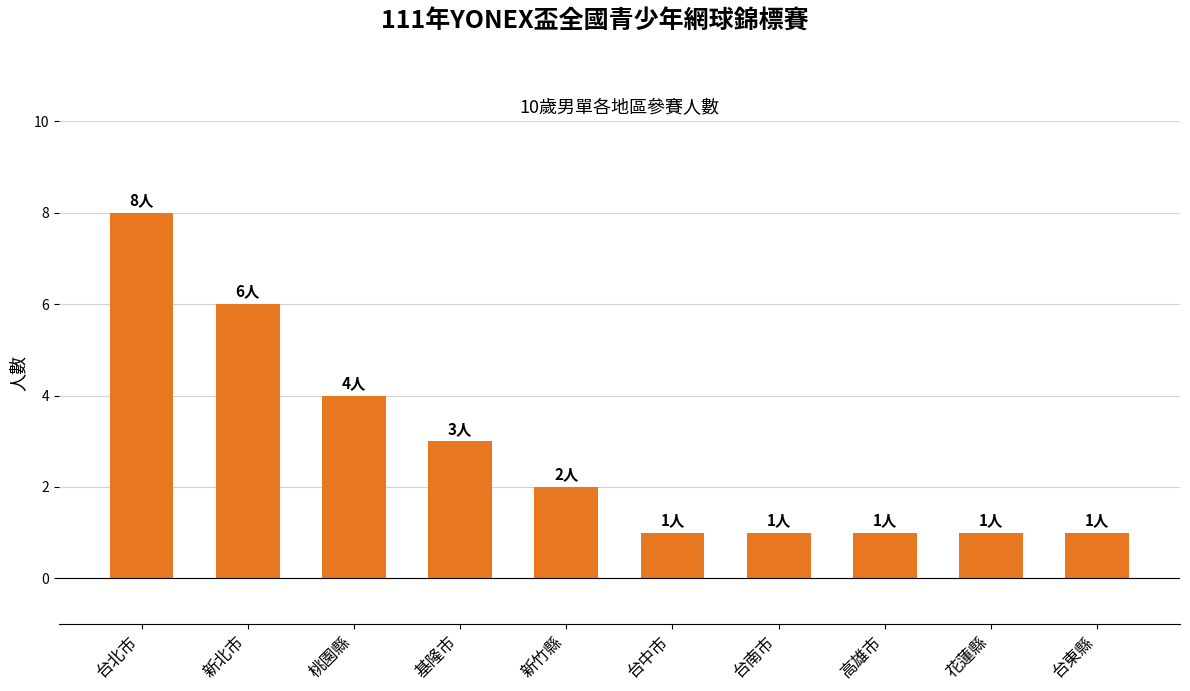

Reading left to right, transcribe all the data shown in this chart.

台北市=8	新北市=6	桃園縣=4	基隆市=3	新竹縣=2	台中市=1	台南市=1	高雄市=1	花蓮縣=1	台東縣=1